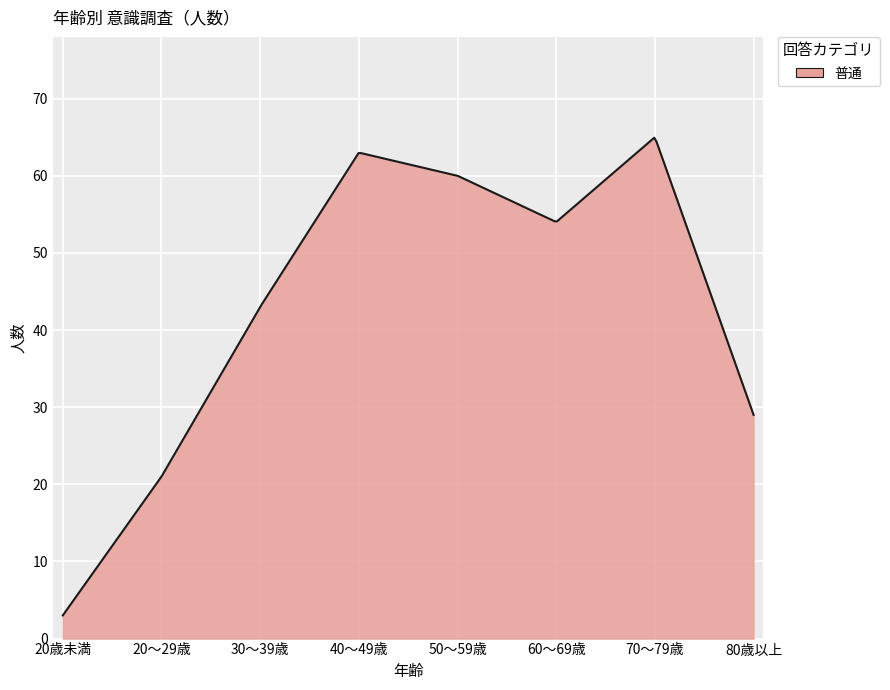

What is the difference between the maximum and minimum values?

61.9